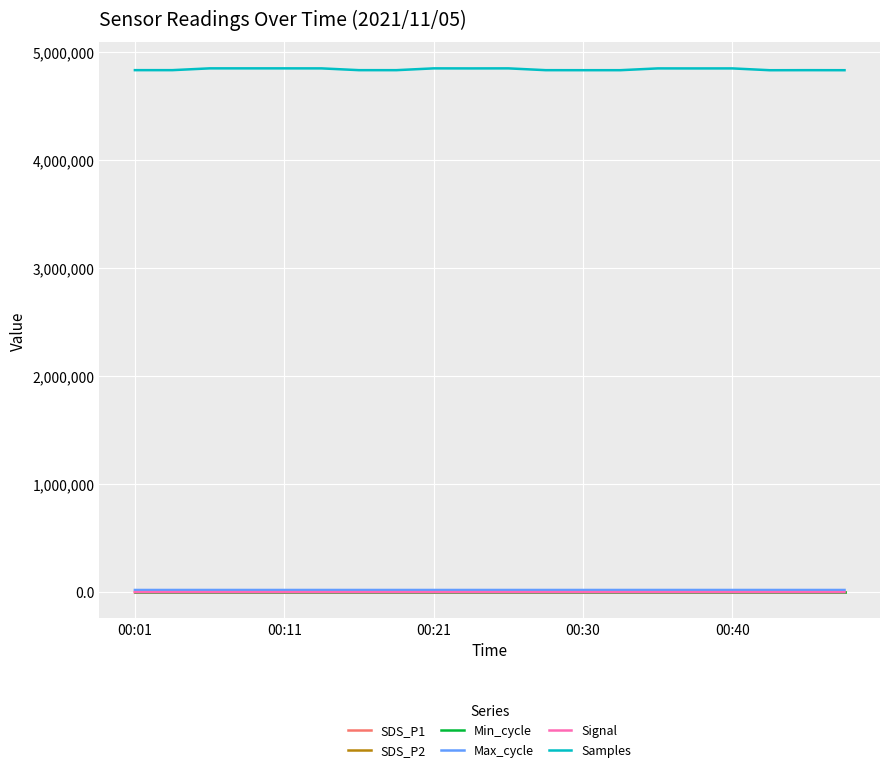

What is the greatest value displayed?

4852925.0